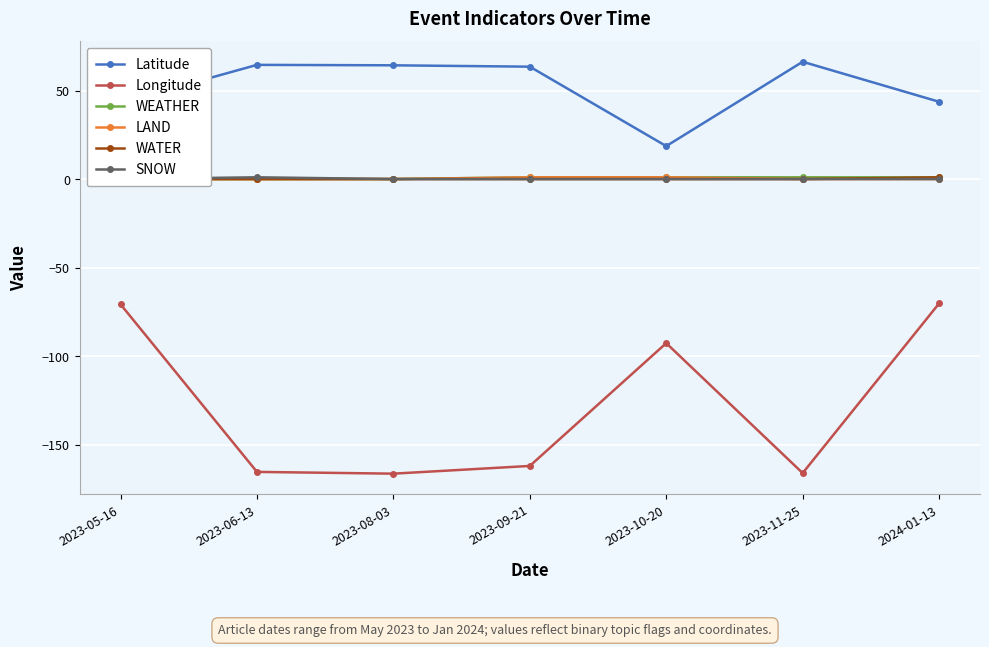

The value of Latitude at 2023-08-03 is 64.3. True or false?

True